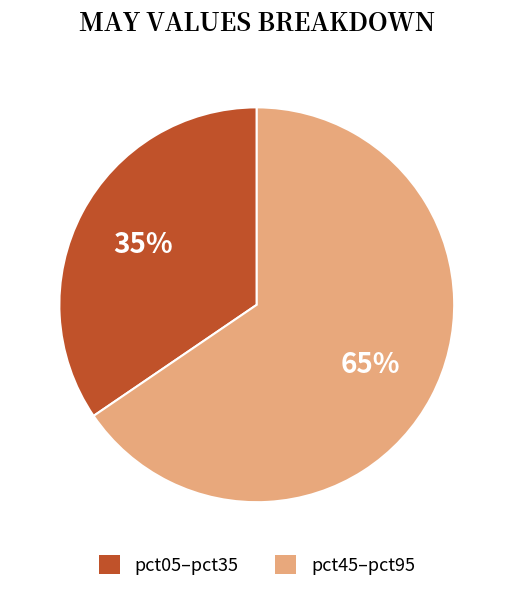

Count the number of slices in the pie.

2